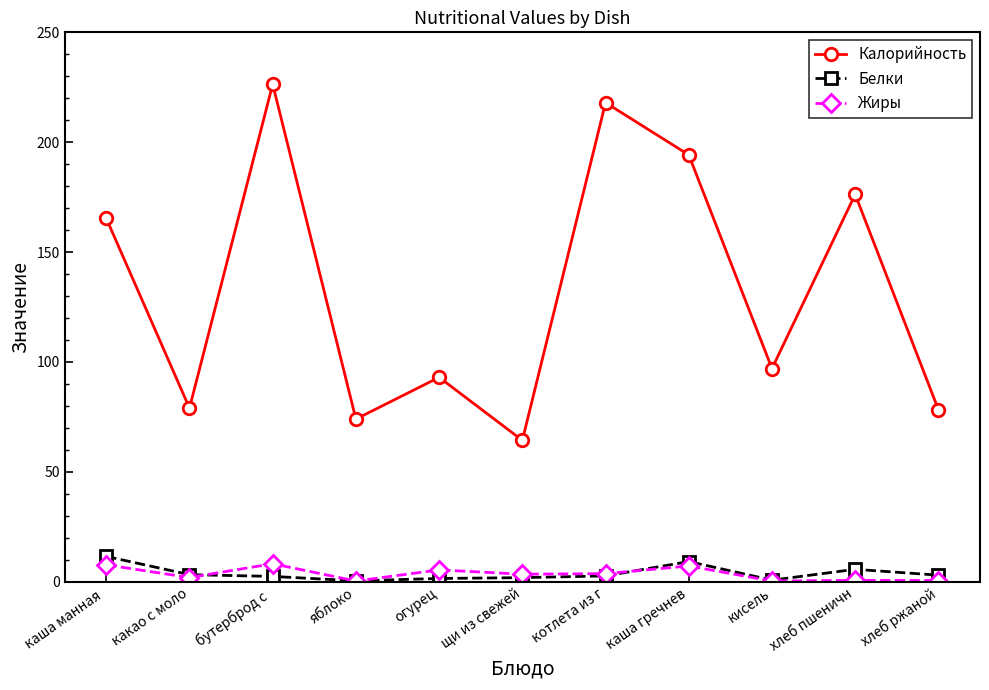

What is the value of the Белки point at the 9th from the left?

0.7